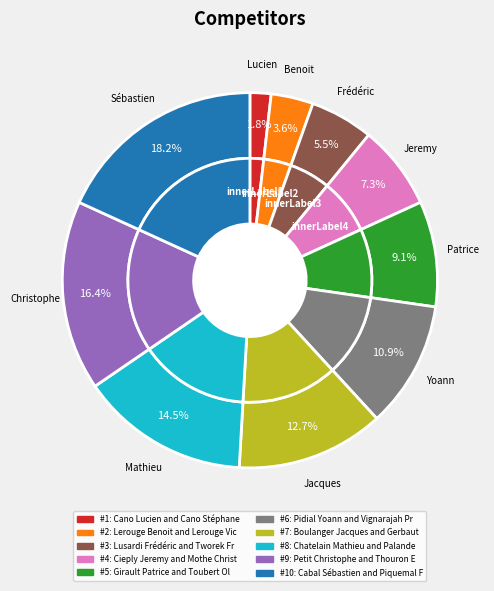

How many slices are in this pie chart?

10